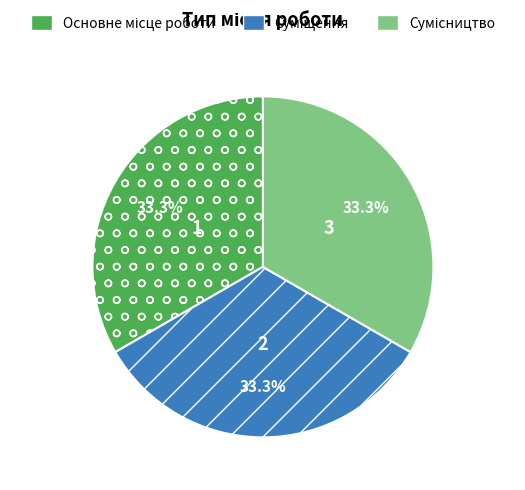

Is there a majority slice in this chart?

No